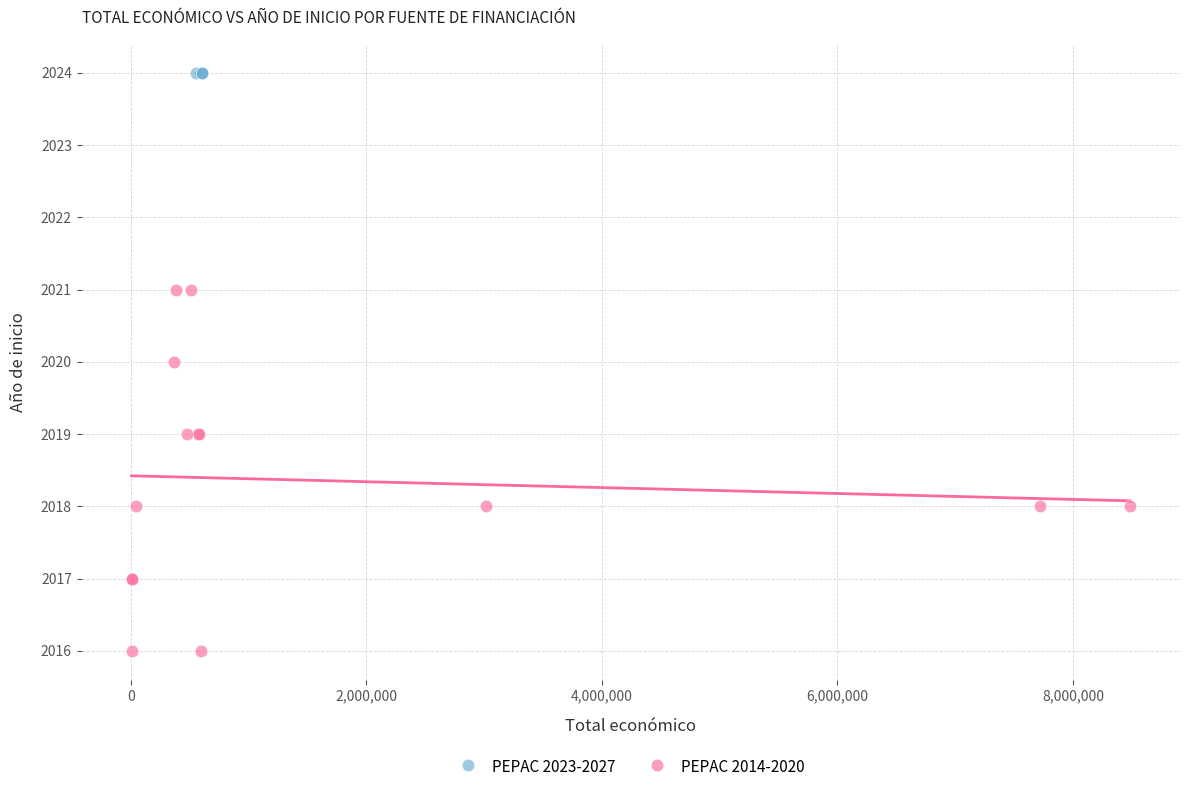

Which series contains the highest Y value?

PEPAC 2023-2027